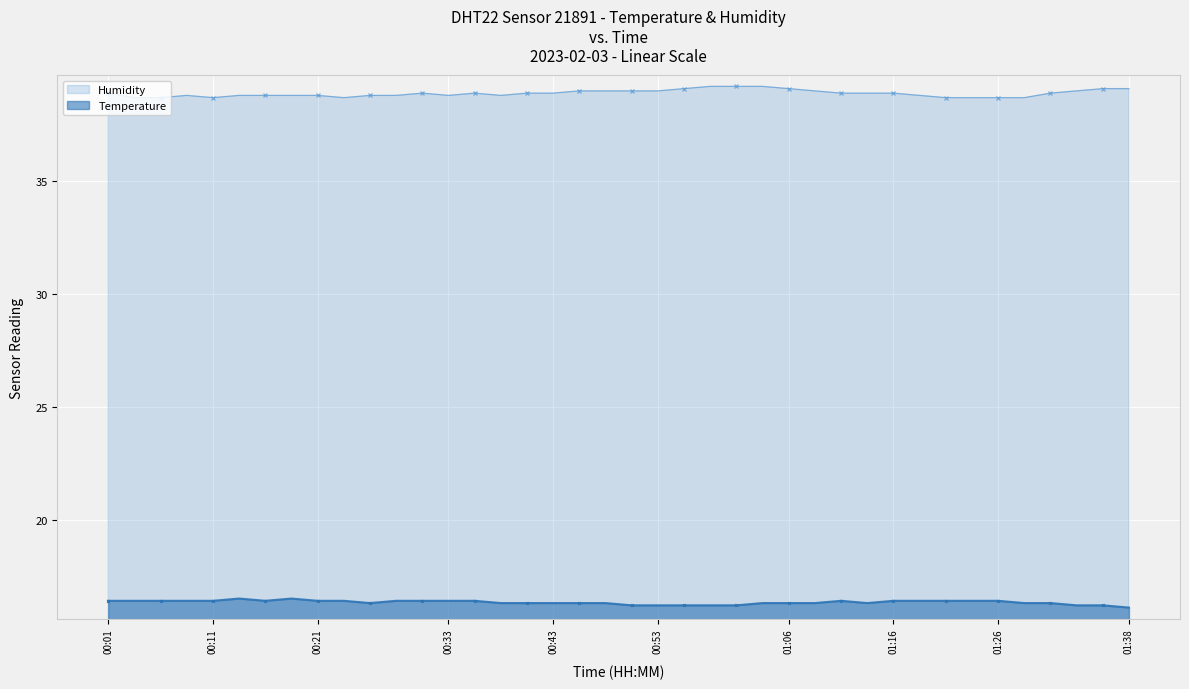

True or false: Humidity has more than 0 interior local peaks.

True